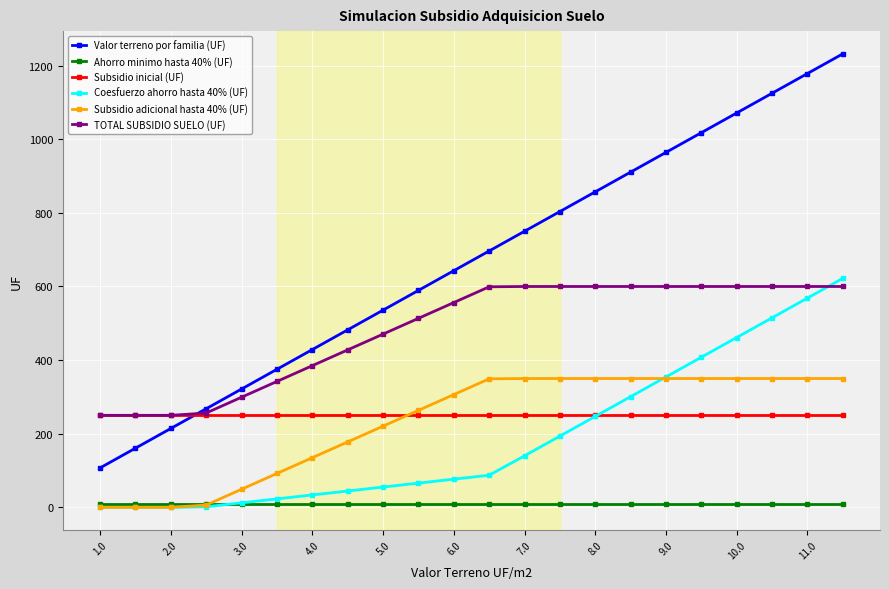

What is the value of the TOTAL SUBSIDIO SUELO (UF) point at the 12th from the left?

599.1